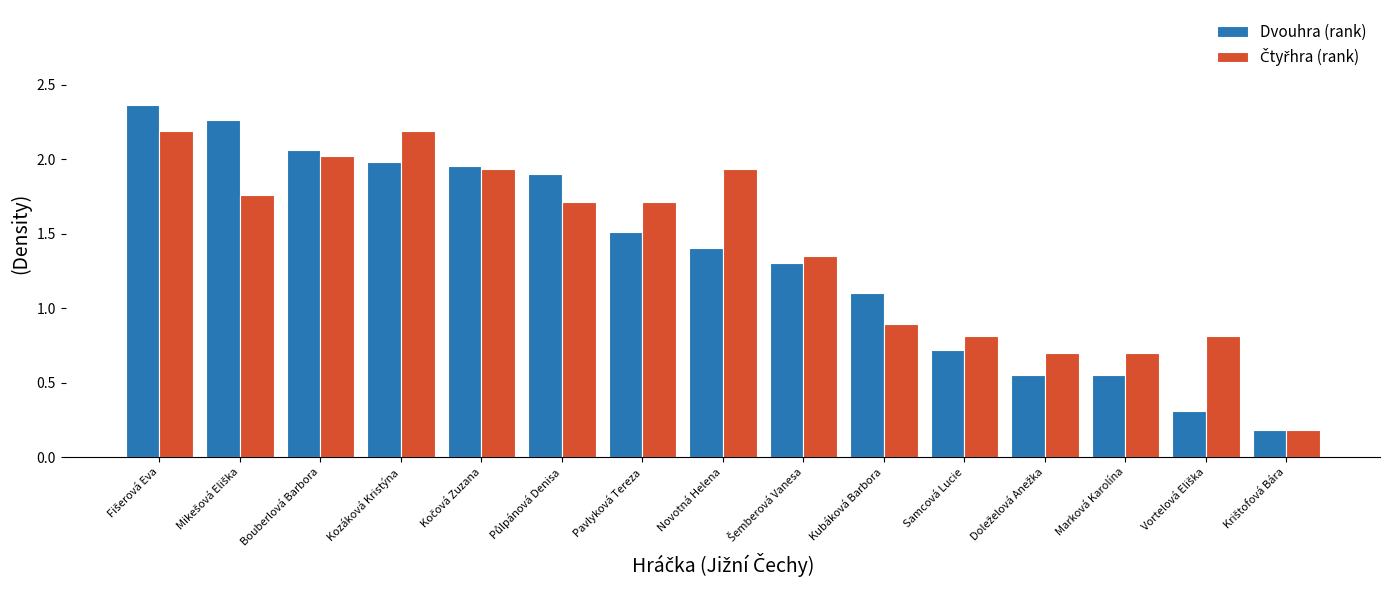

Is it true that Dvouhra (rank) equals 1.5 at Pavlyková Tereza?

True